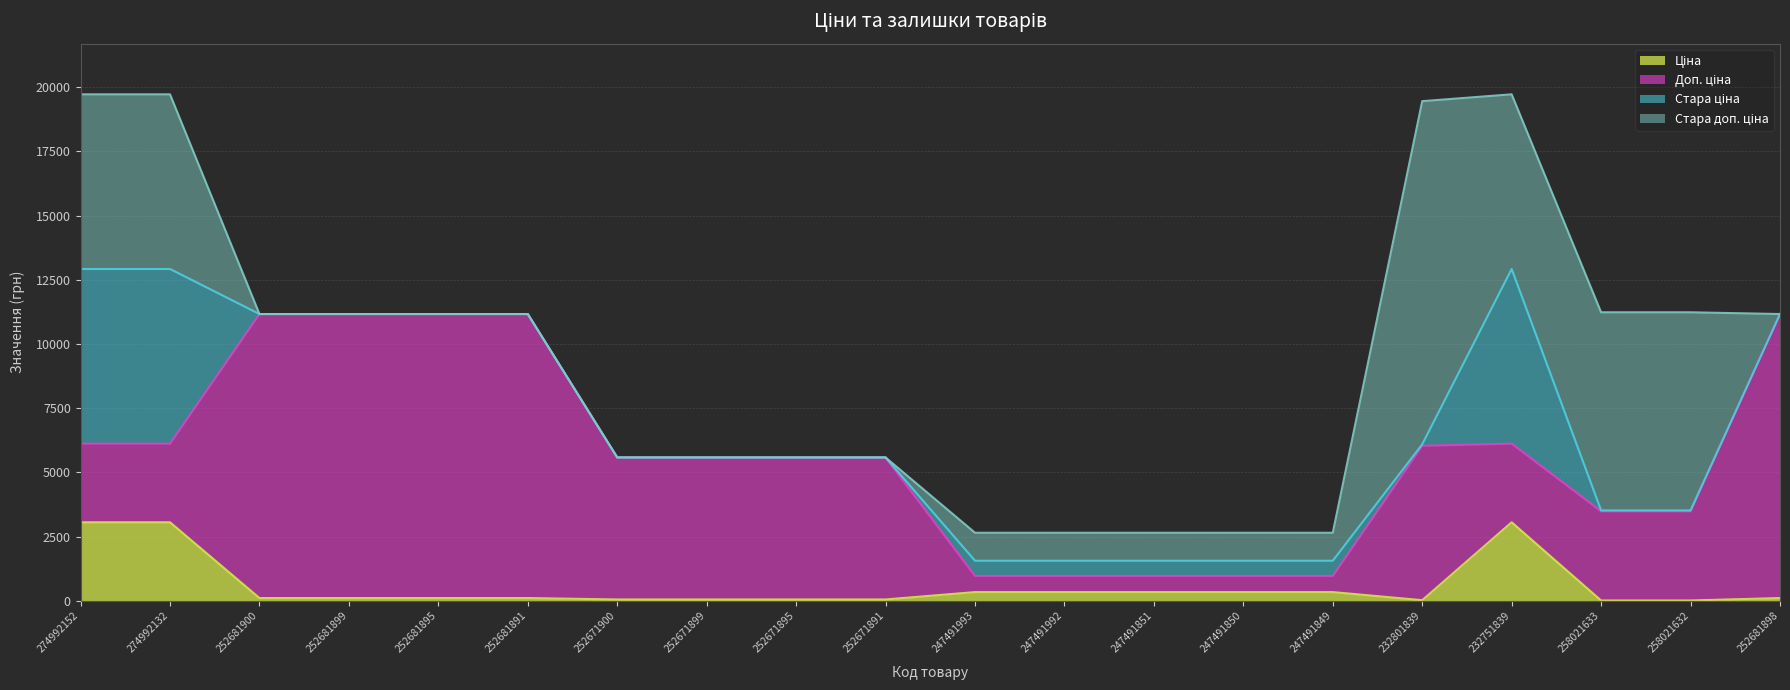

Does the chart have visible grid lines?

Yes